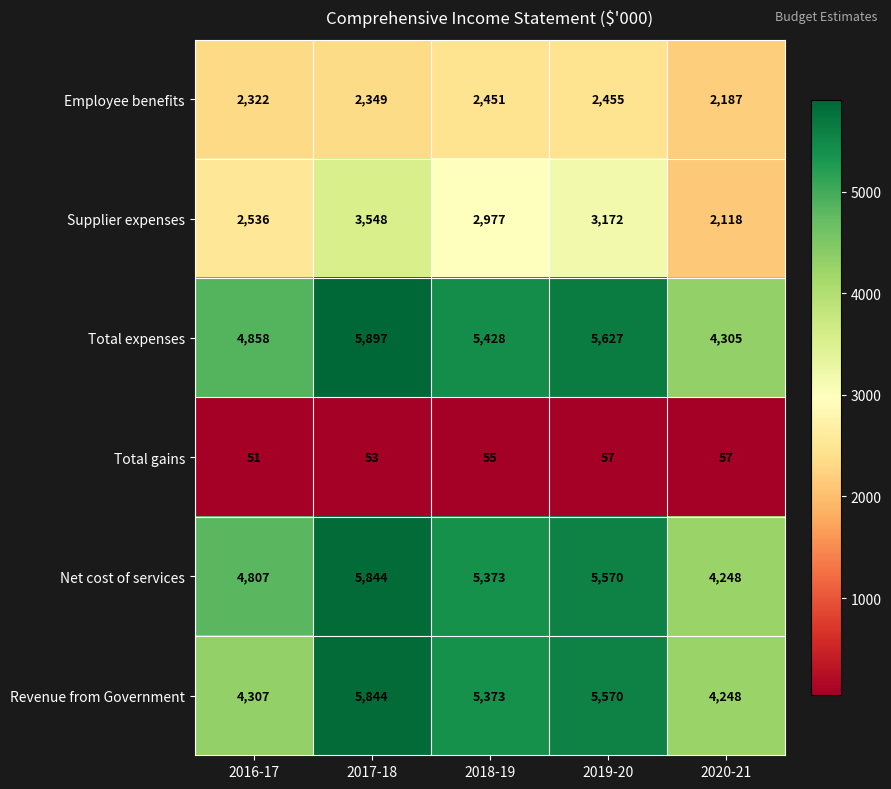

Between 2016-17 and 2019-20, which series saw the biggest shift?

Revenue from Government